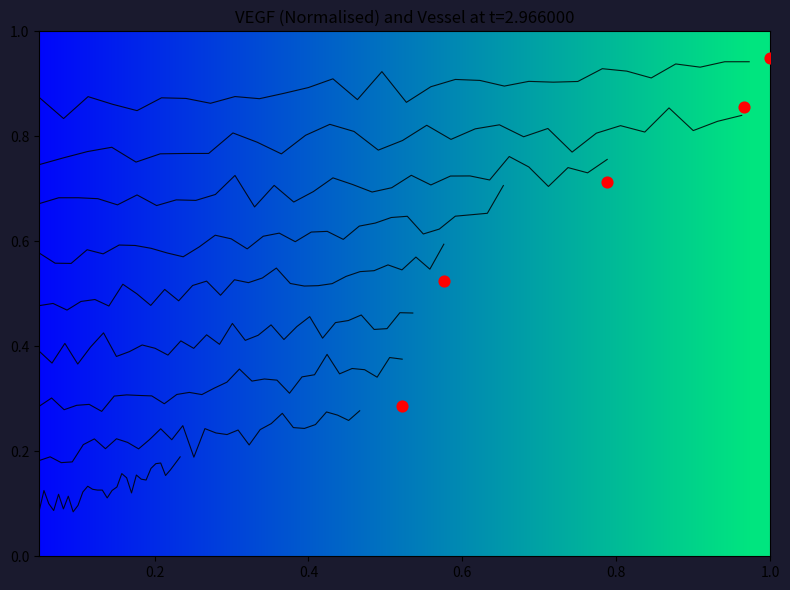

The vessel_00019_305 series shows 0.7 at 27. True or false?

False